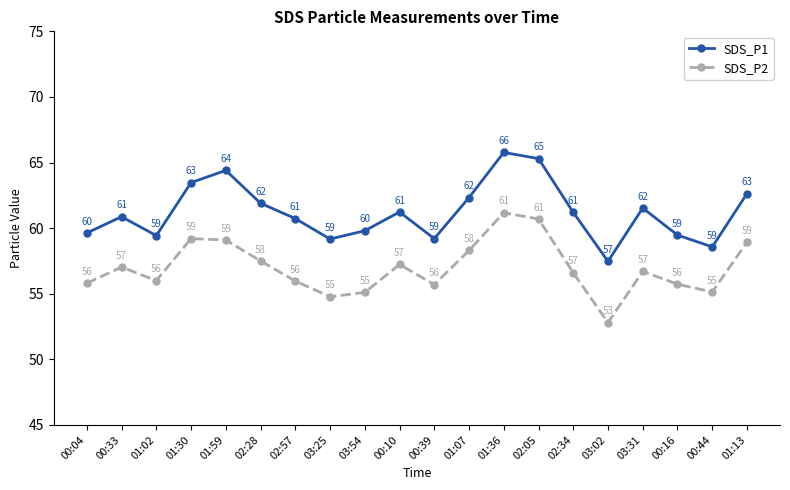

Where is the first local minimum for SDS_P1?

01:02